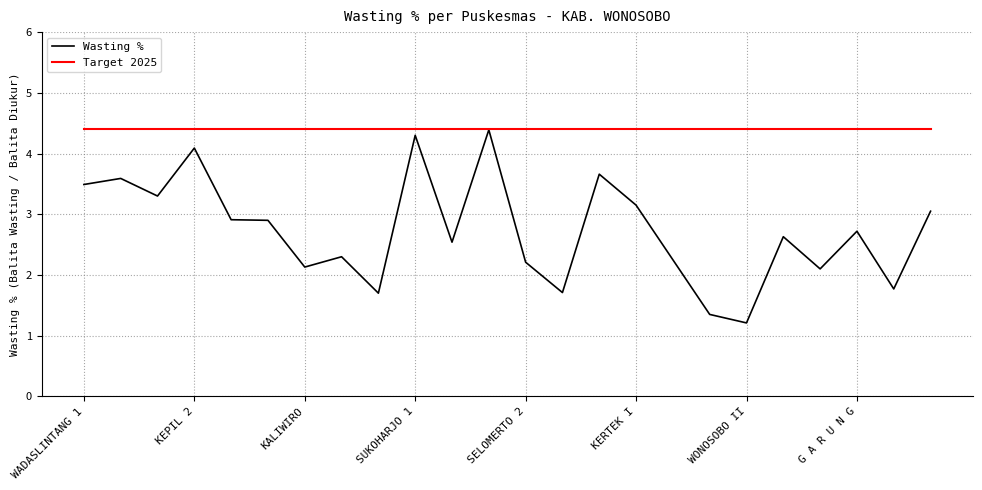

Rank the series by their average value, from highest to lowest.

Target 2025, Wasting %